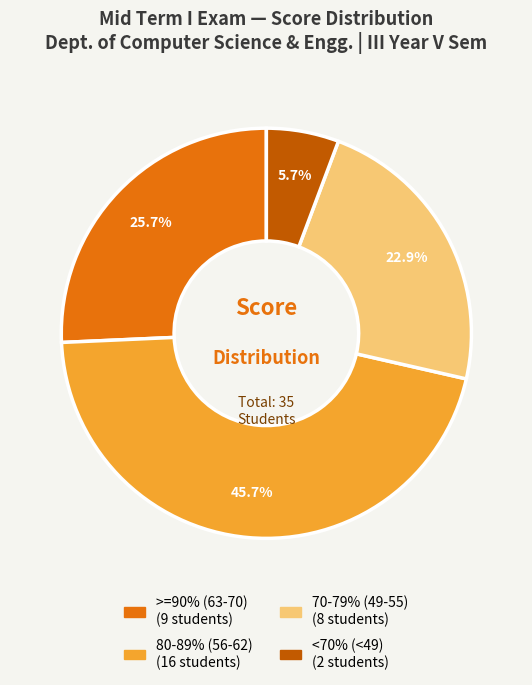

Is there a majority slice in this chart?

No